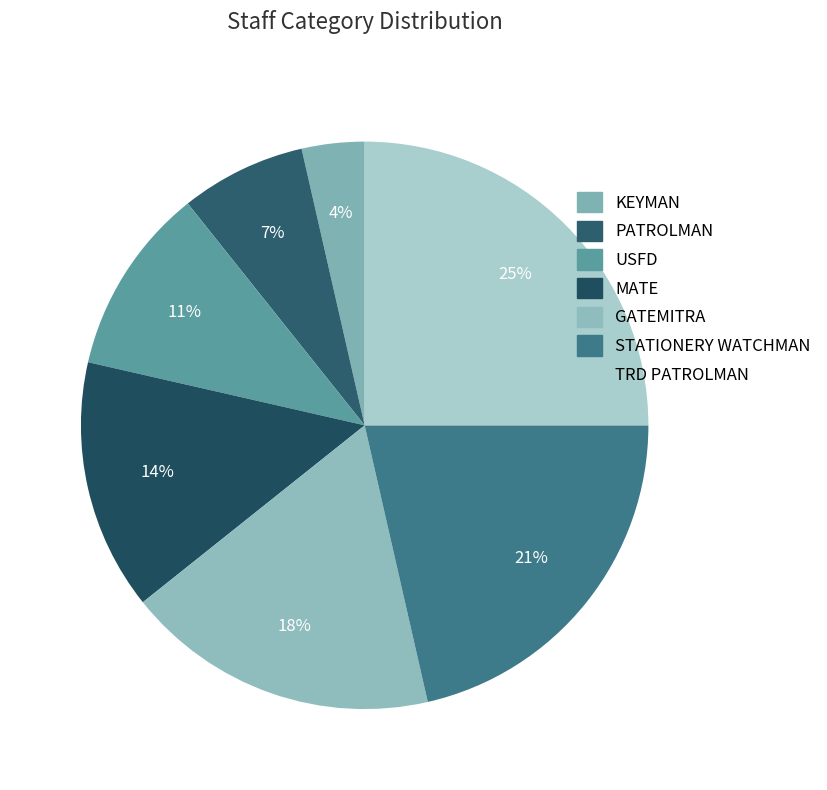

To the nearest percent, what is the average slice percentage?

14%